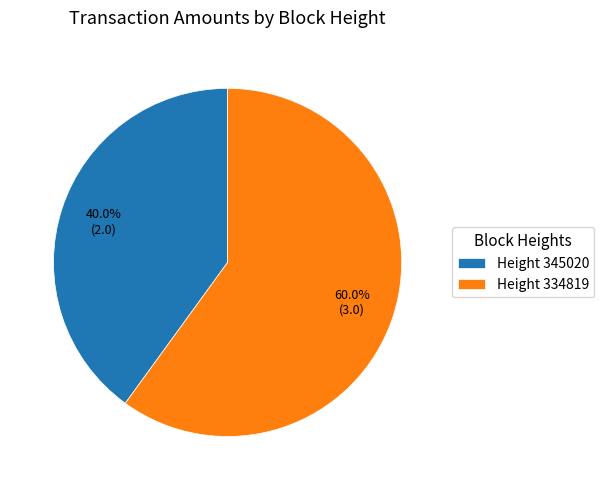

What percentage do Height 334819 and Height 345020 together represent?

100.0%